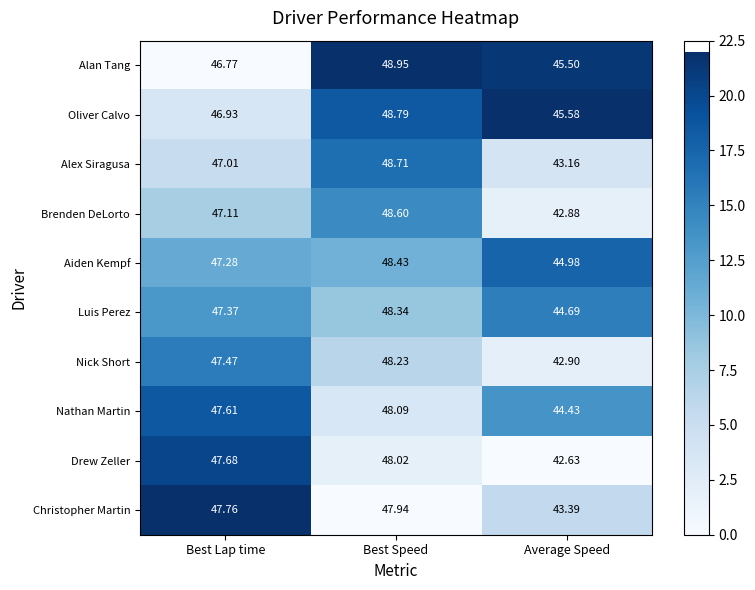

How many data points does each series have?

3